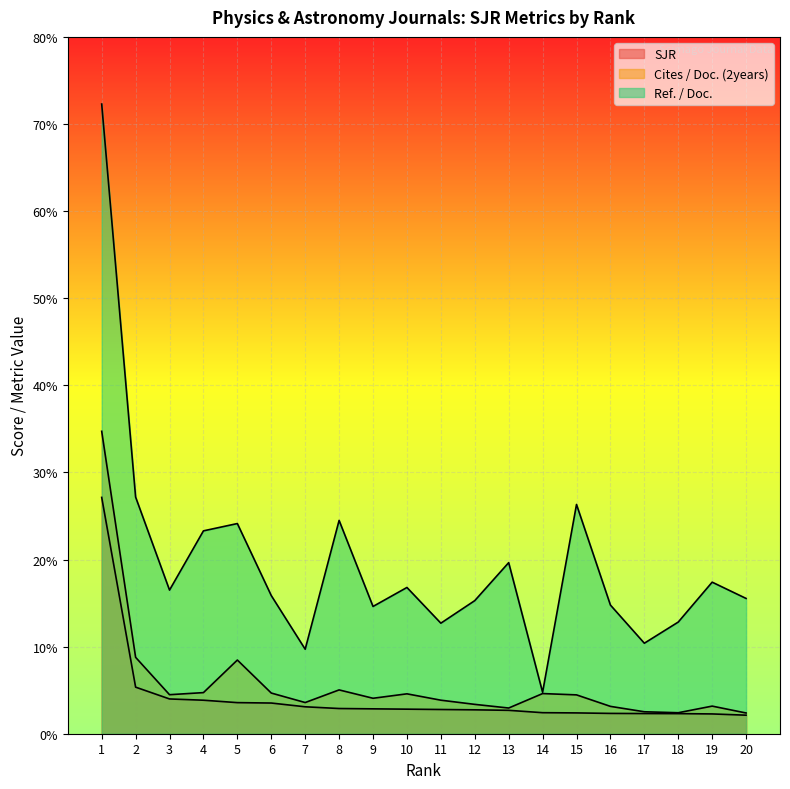

Which series has the largest total across all categories?

Ref. / Doc.